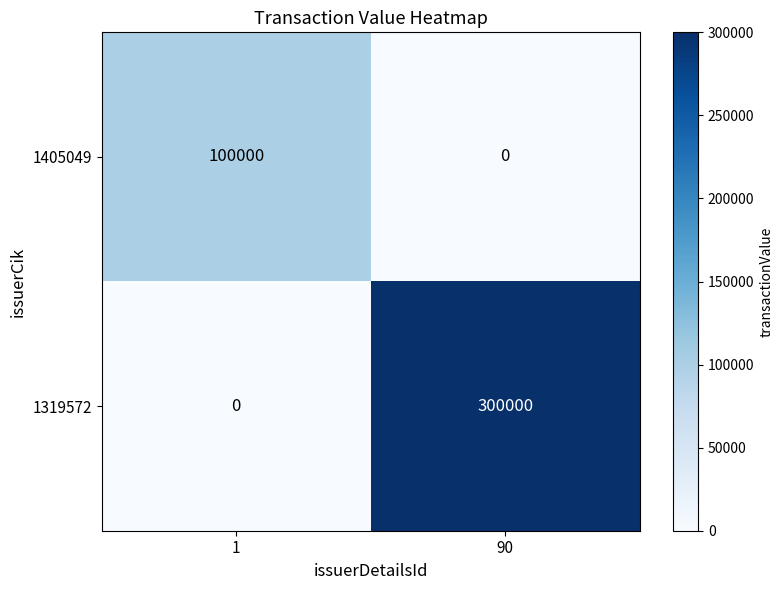

Which series has the largest total across all categories?

1319572